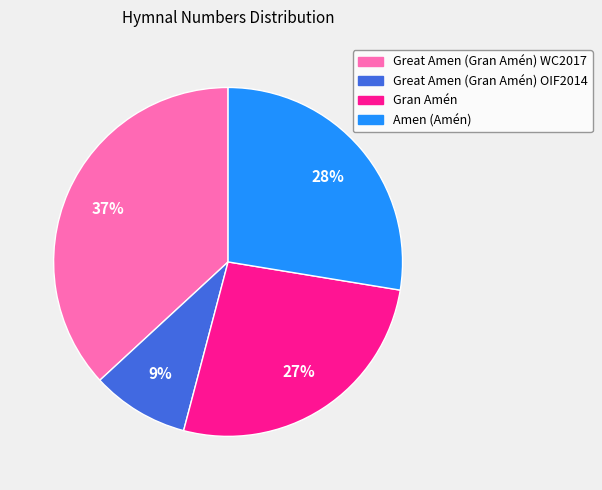

Approximately how many times larger is the value at Great Amen (Gran Amén) WC2017 compared to Amen (Amén)?

1.3